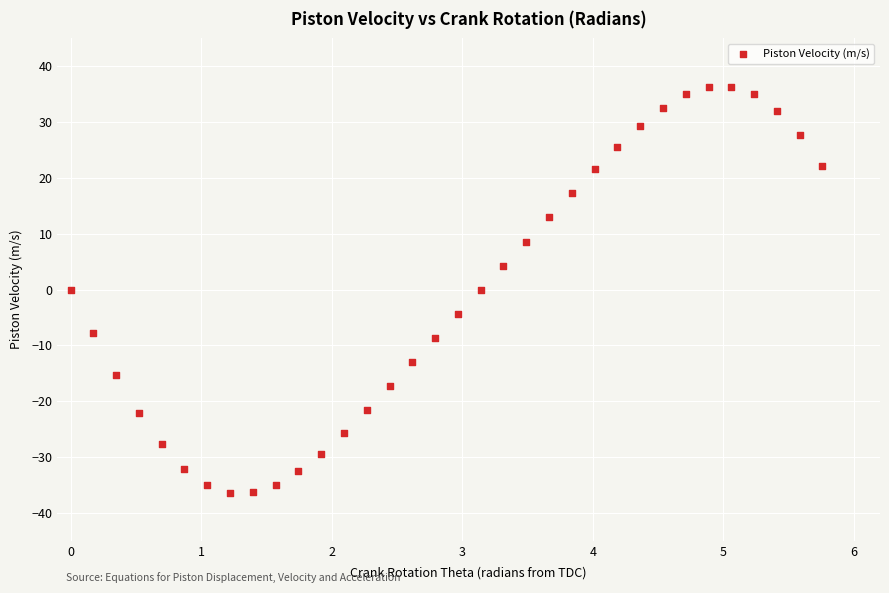

What is the range of X values (max minus min)?

5.8